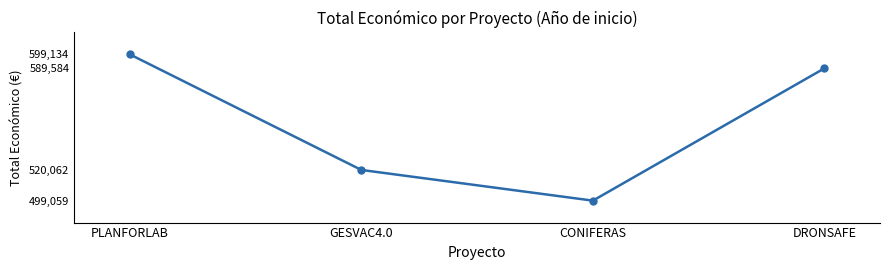

At which category does the chart reach its peak across all series?

PLANFORLAB